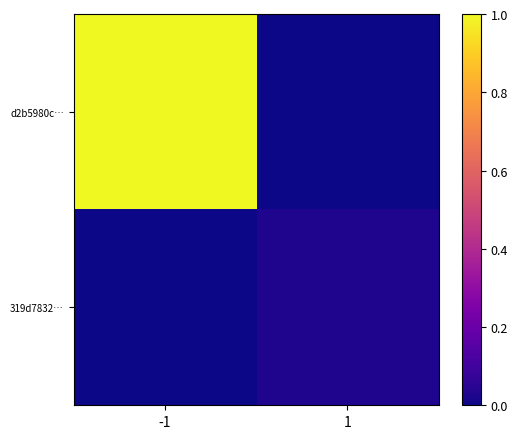

Reading left to right, list all the values displayed in this chart.

d2b5980c…: -1=1.0	1=0.0
319d7832…: -1=0.0	1=0.0